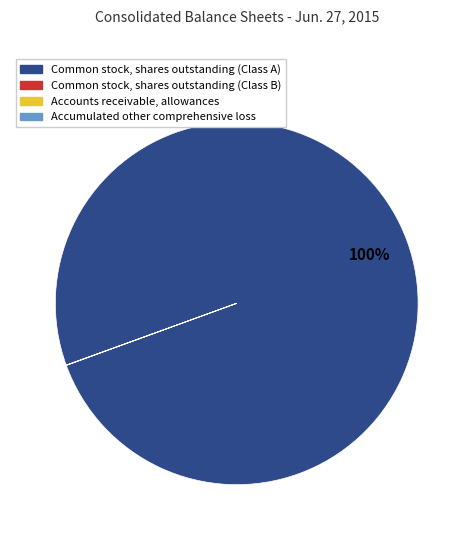

To the nearest percent, what is the difference between the largest and smallest slice percentages?

100%